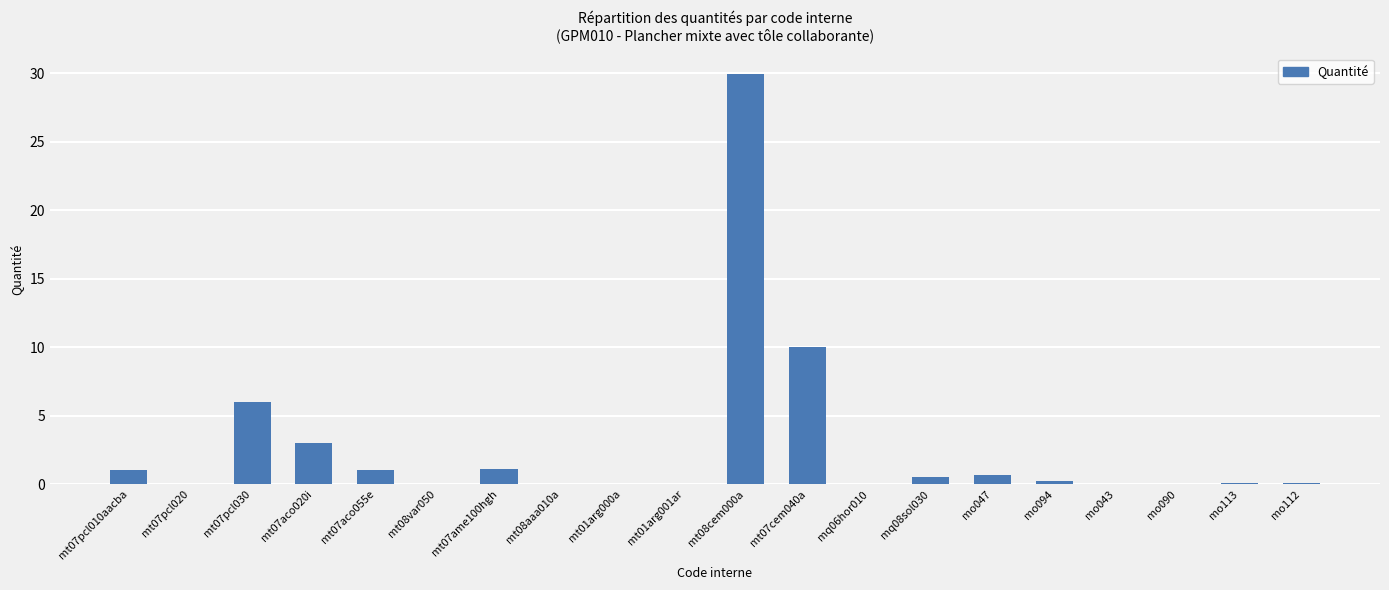

True or false: the data shows 29.9 at mt08cem000a.

True